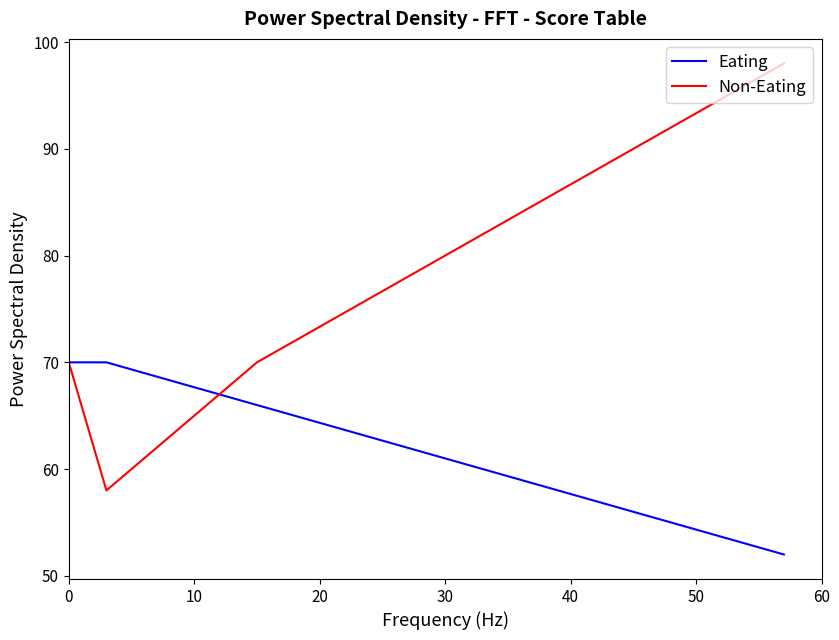

Which series has the largest range (max minus min)?

Non-Eating